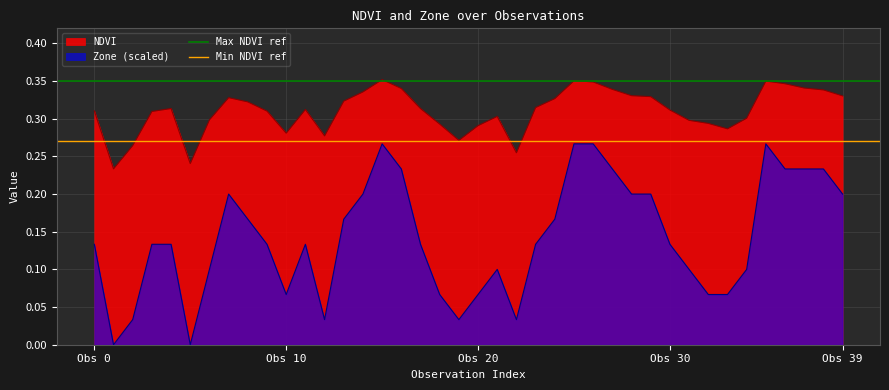

Where is Max NDVI ref nearest to the value 0?

Obs 0